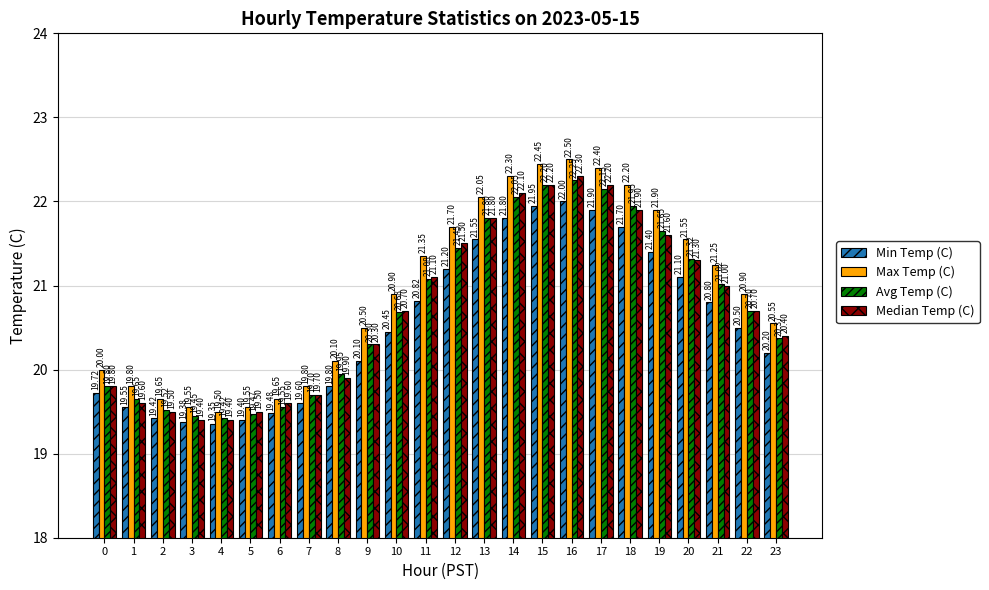

What is the difference between the highest and lowest values at 8?

0.3